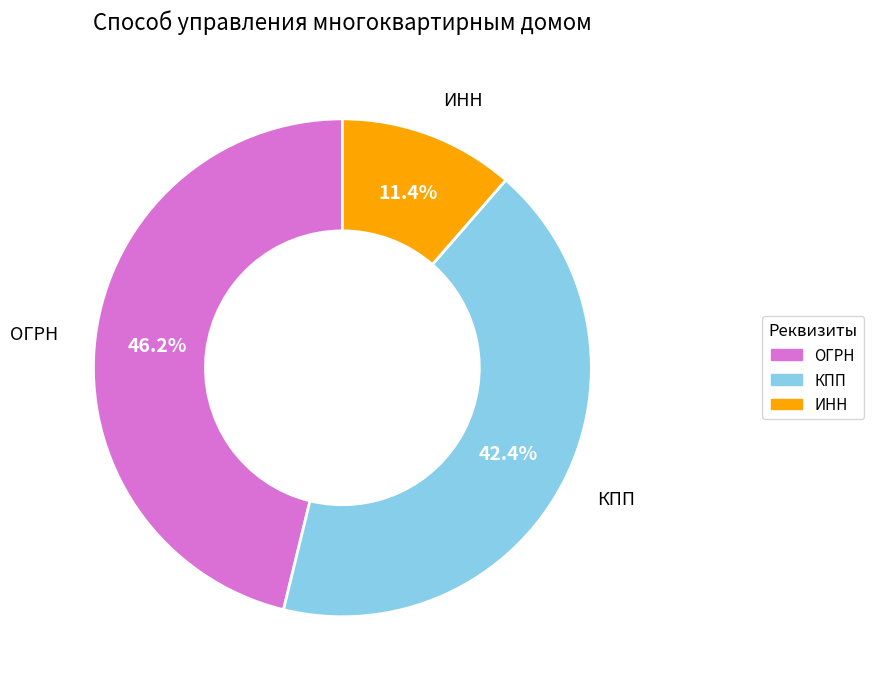

Which has a higher value, КПП or ИНН?

КПП